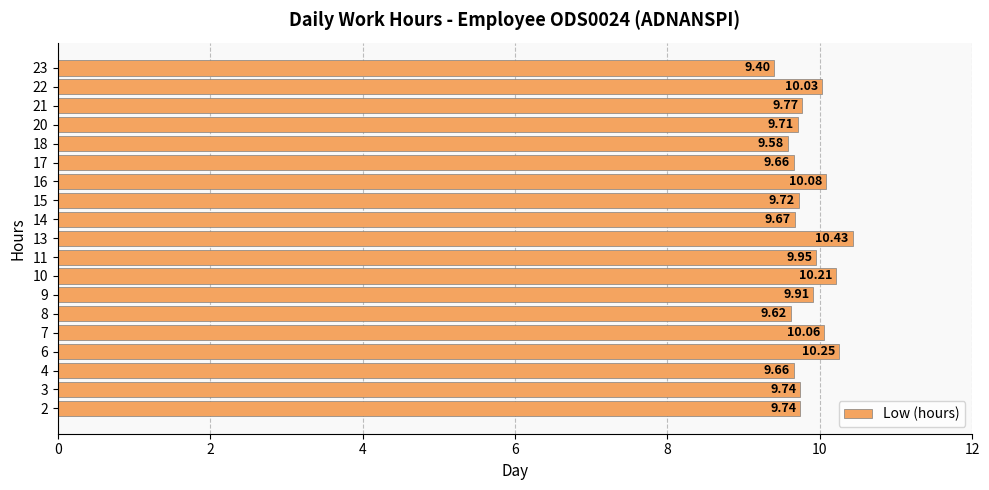

What is the difference between the maximum and minimum values?

1.0